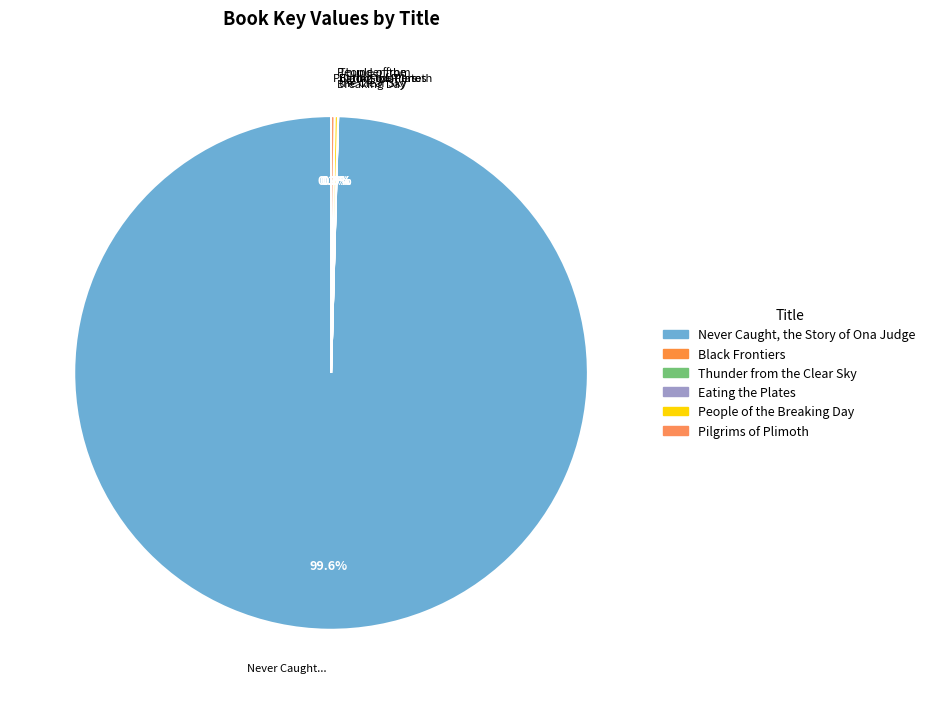

What is the change in value from Black Frontiers to Eating the Plates?

-1723